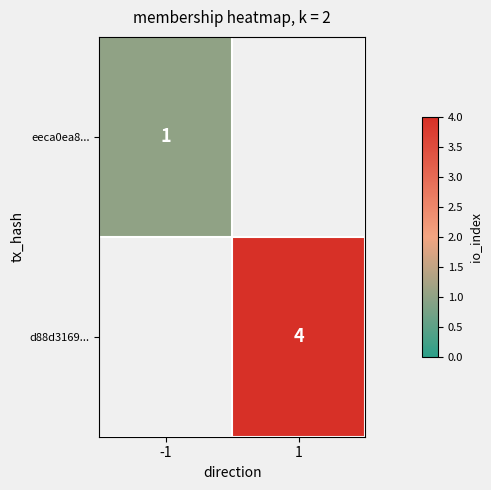

True or false: eeca0ea8... has a value of 1 at -1.

True